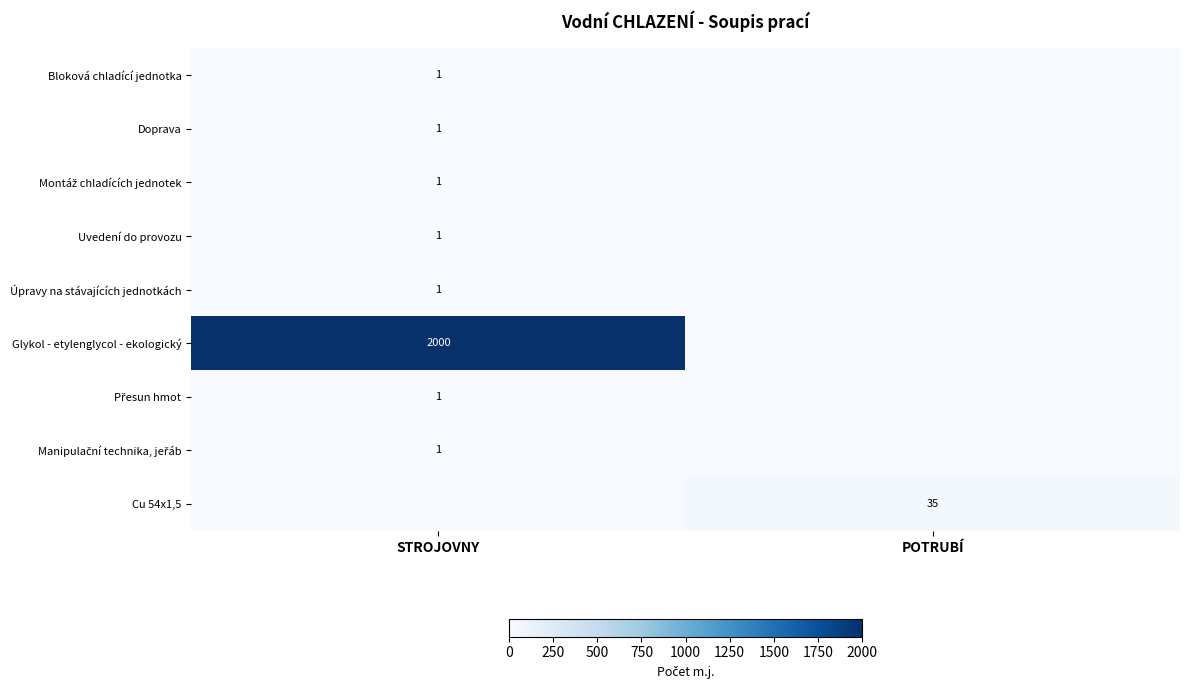

Is the value of Glykol - etylenglycol - ekologický at STROJOVNY greater than the value of Doprava at STROJOVNY?

Yes